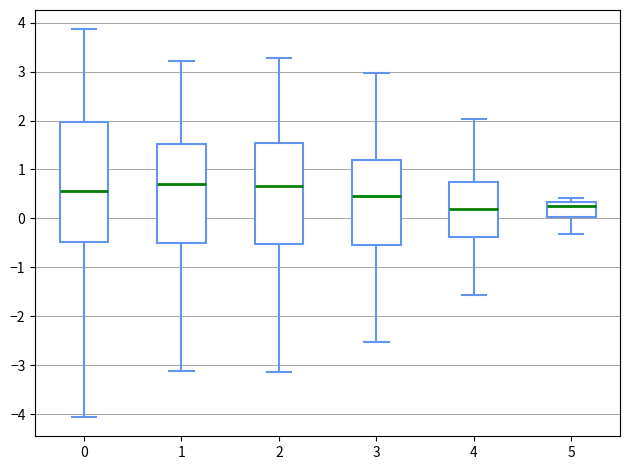

Reading left to right, transcribe this box plot: for each box, give where its median line is, the range the box spans, and where its two whiskers end, as read against the y-axis. The values are not printed on the chart, so give them approximately, as read against the axis.

0: median 0.6, box -0.5 to 2.0, whiskers -4.1 to 3.9
1: median 0.7, box -0.5 to 1.5, whiskers -3.1 to 3.2
2: median 0.7, box -0.5 to 1.5, whiskers -3.1 to 3.3
3: median 0.5, box -0.5 to 1.2, whiskers -2.5 to 3.0
4: median 0.2, box -0.4 to 0.8, whiskers -1.6 to 2.0
5: median 0.3 (just below the box's upper edge), box 0.0 to 0.3, whiskers -0.3 to 0.4